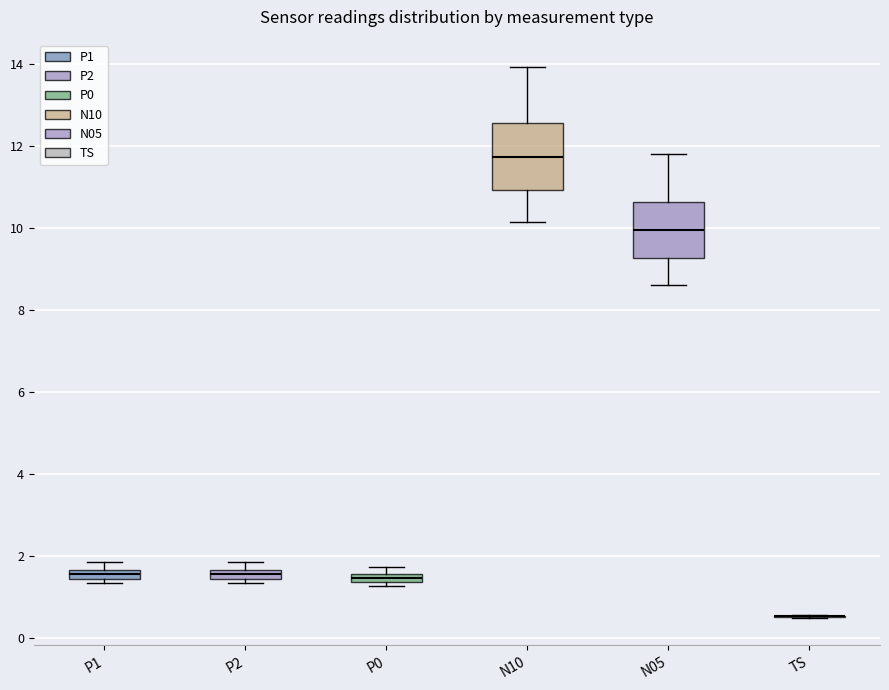

Comparing the boxes themselves (not the whiskers), which one is the tallest?

N10